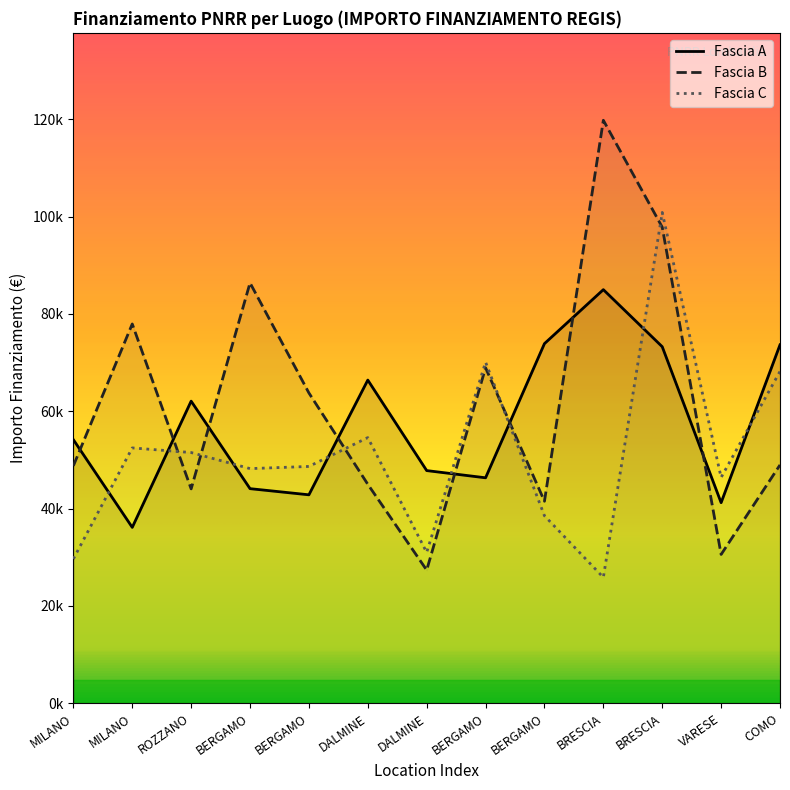

List the series in order of their overall mean, highest first.

Fascia B, Fascia A, Fascia C